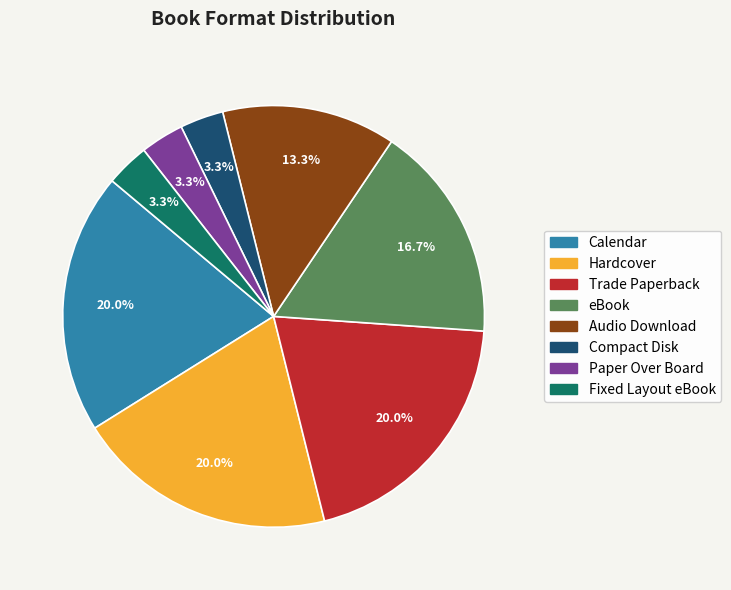

Between eBook and Calendar, which is larger?

Calendar